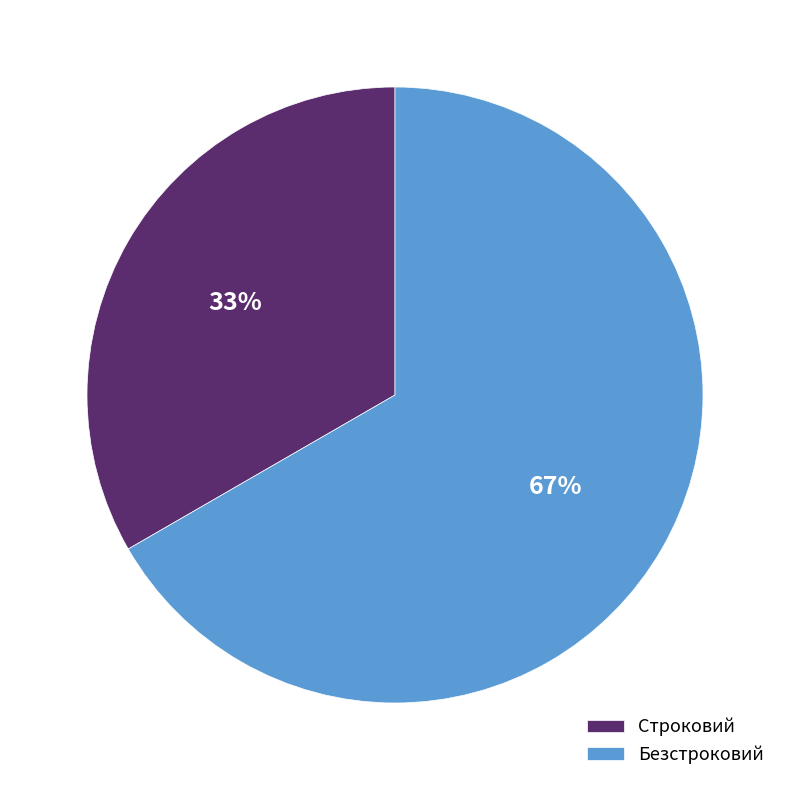

Is Безстроковий the majority of the pie?

Yes